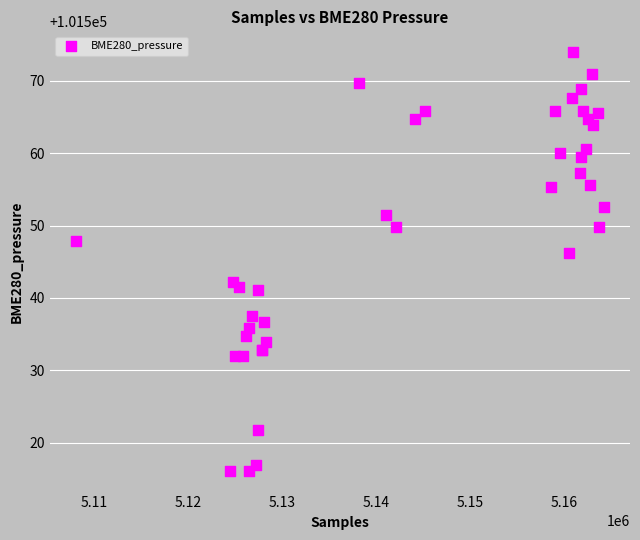

What Y value in the scatter plot is closest to 101545?

101546.2